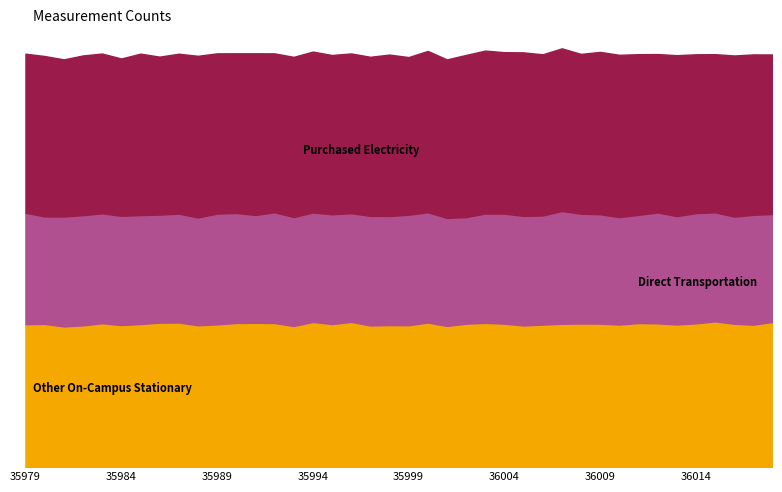

How many series are shown in this chart?

3